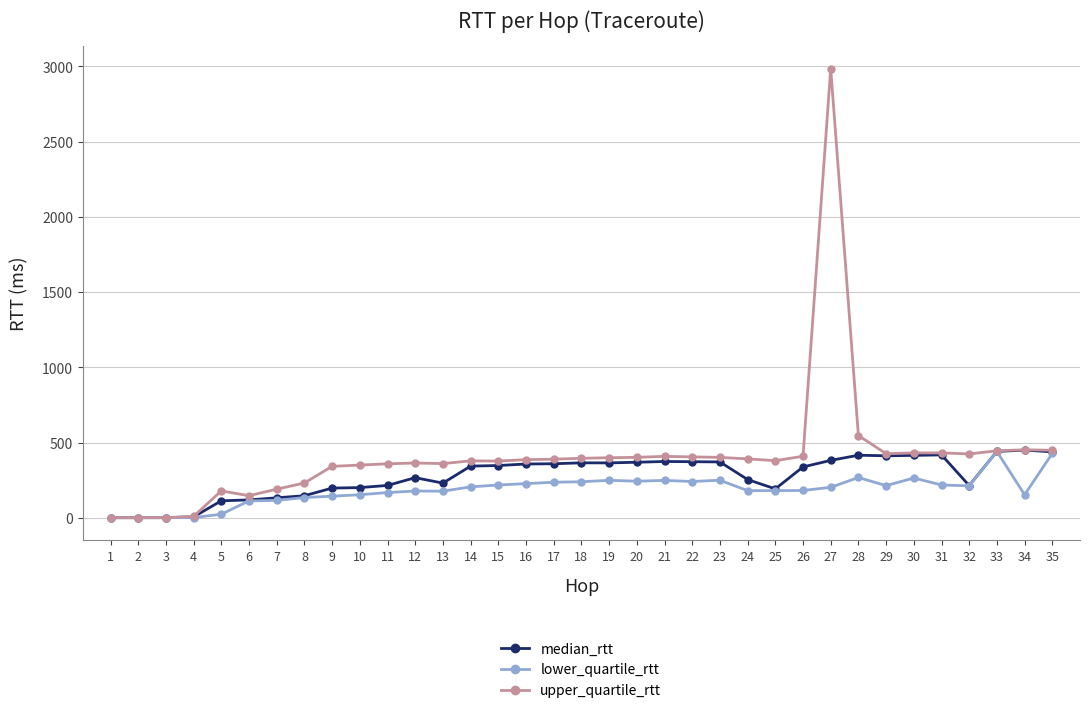

What is the sum of all upper_quartile_rtt values?

14241.7